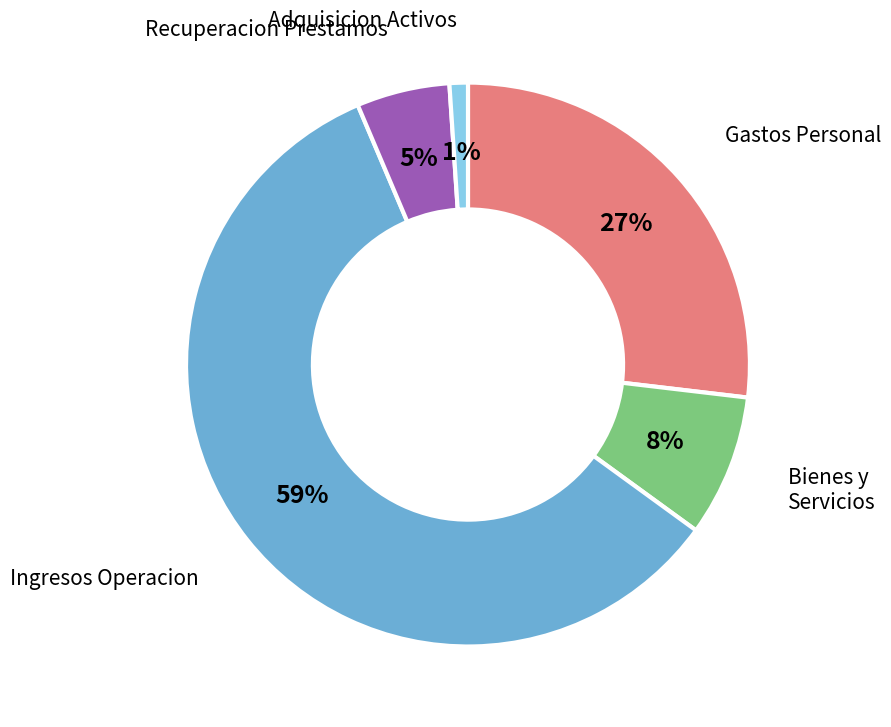

To the nearest percent, what is the average slice percentage?

20%